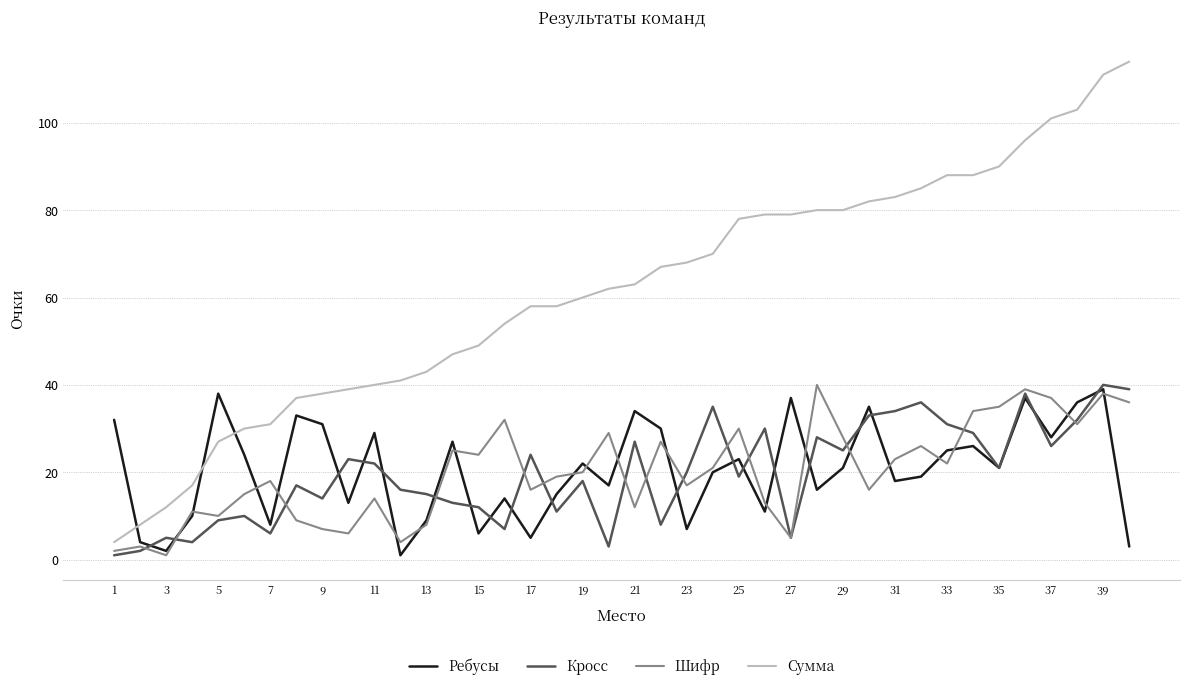

True or false: Ребусы and Сумма cross at least once.

True